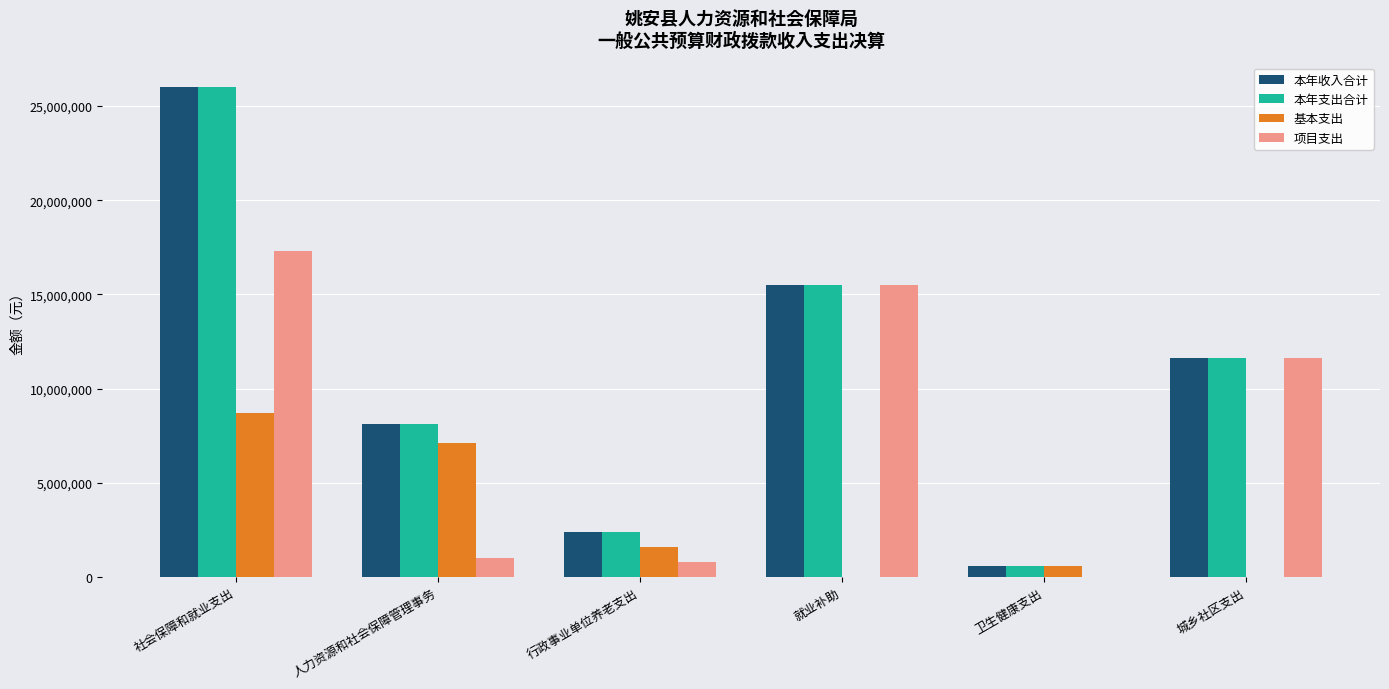

The 项目支出 series shows 11600000.0 at 城乡社区支出. True or false?

True